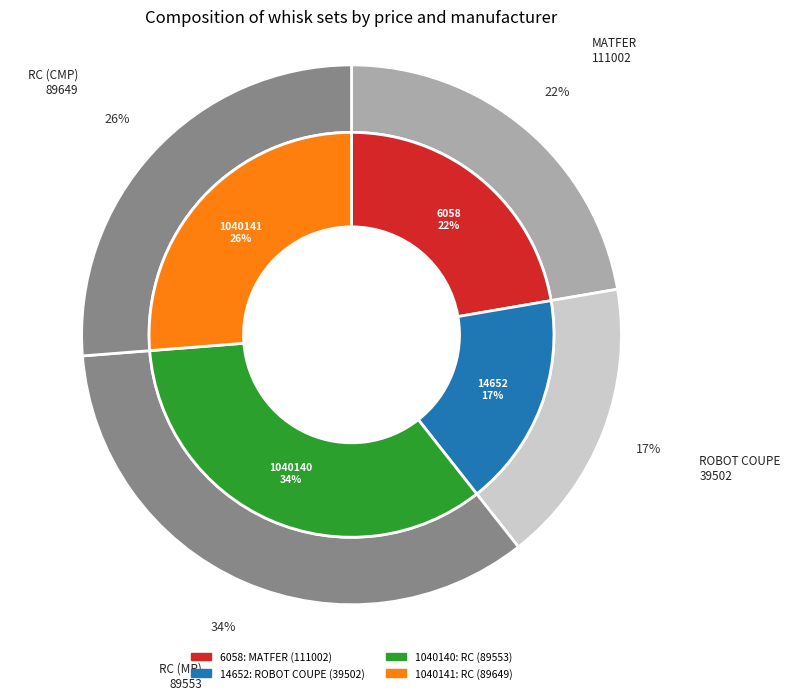

Which category has the biggest portion of the pie?

1040140